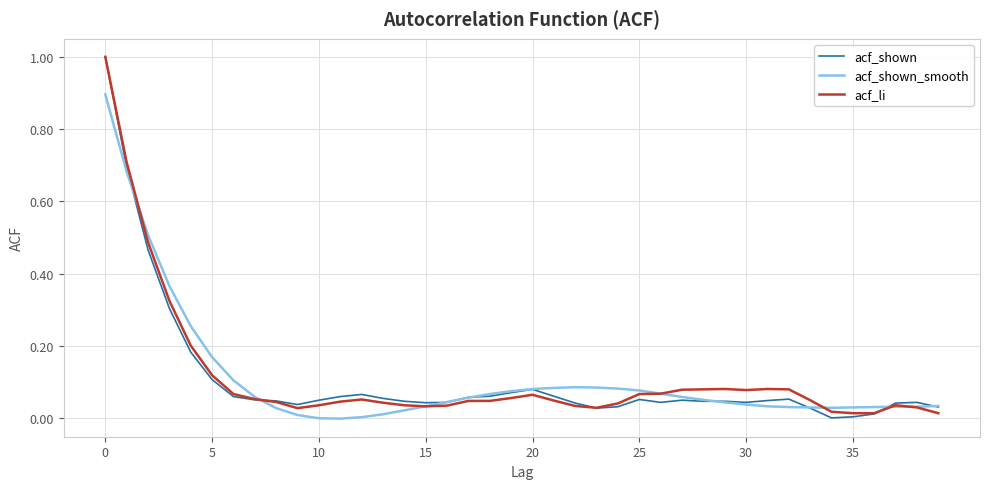

What is the maximum value shown in the chart?

1.0